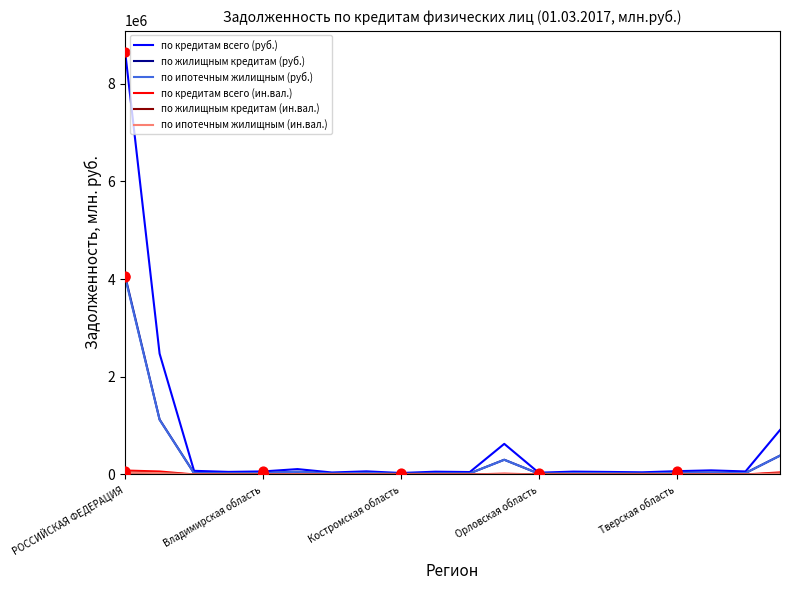

Which series has the largest total across all categories?

по кредитам всего (руб.)